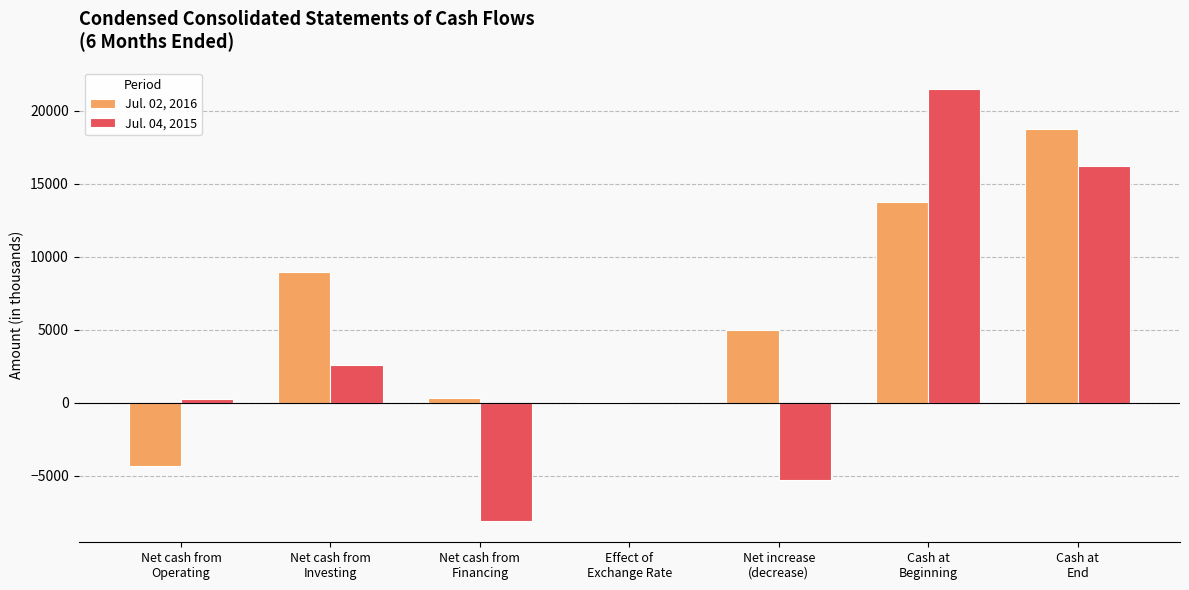

Count the number of data series in this chart.

2